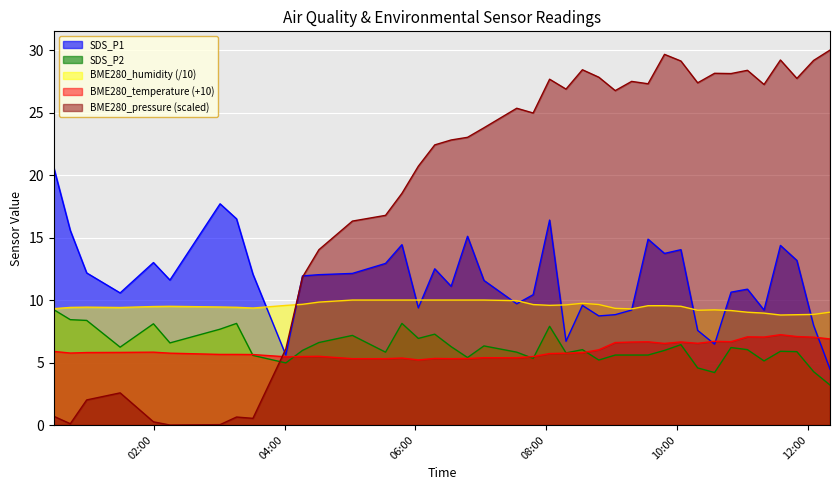

True or false: SDS_P2 and BME280_temperature intersect in this chart.

True